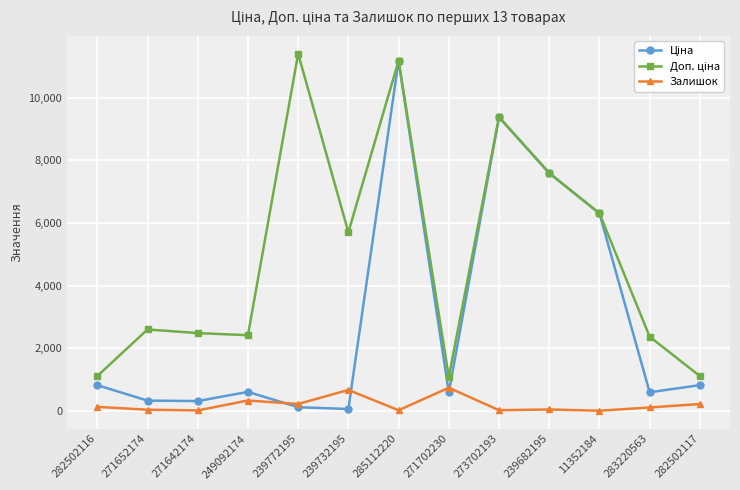

Is it true that Залишок equals 1191.3 at 271702230?

False